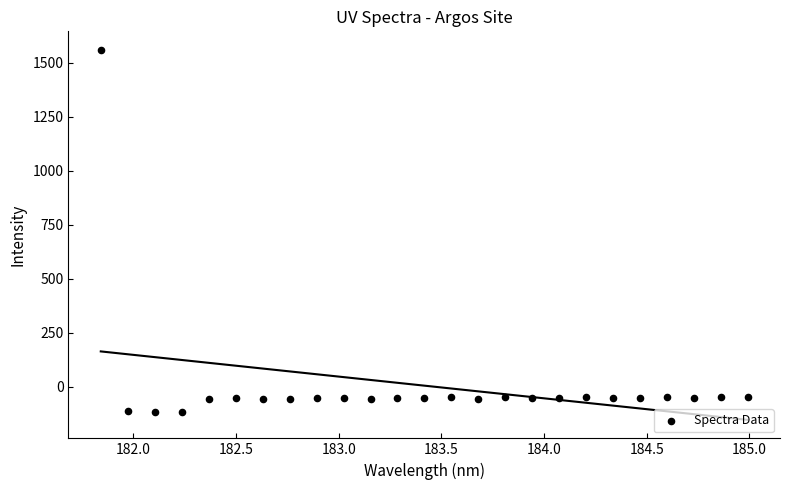

What is the range of Y values (max minus min)?

1678.3